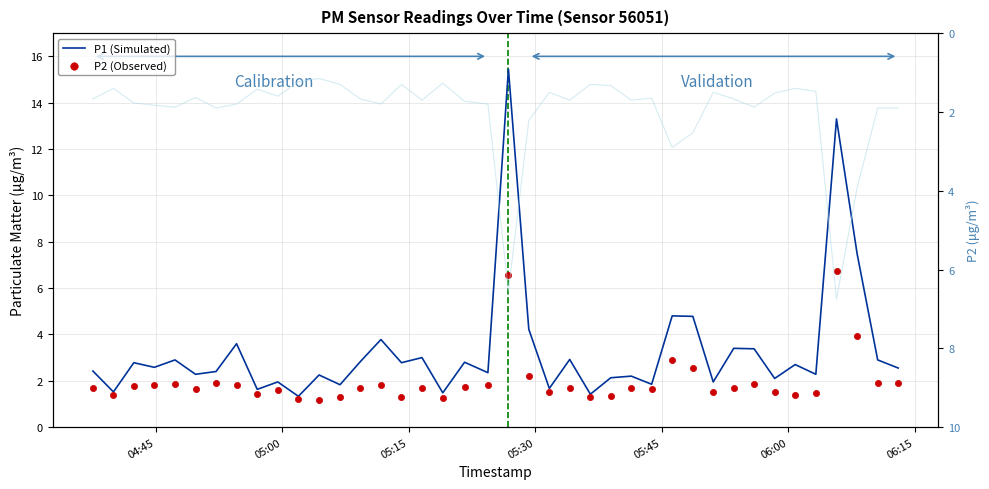

Which series has the widest spread of Y values?

P1 (Simulated)